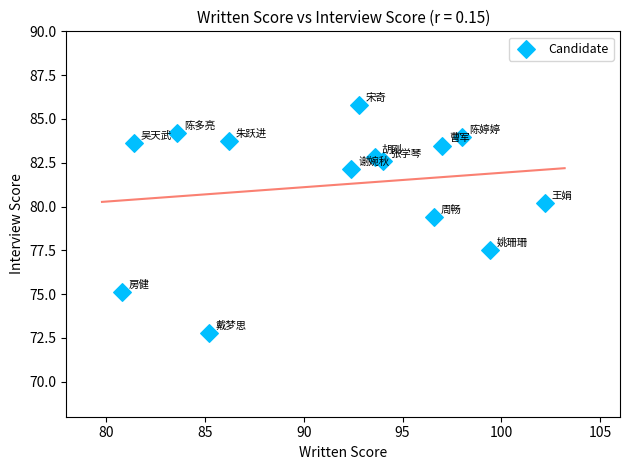

What is the range of Y values (max minus min)?

13.0